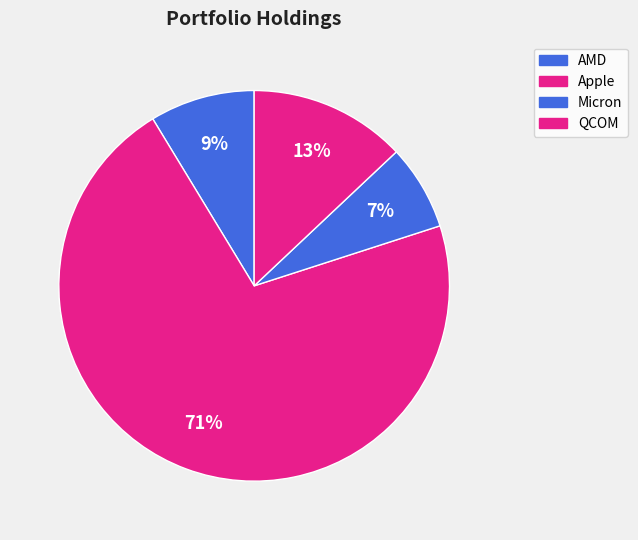

To the nearest percent, what is the combined percentage of QCOM and Micron?

20%